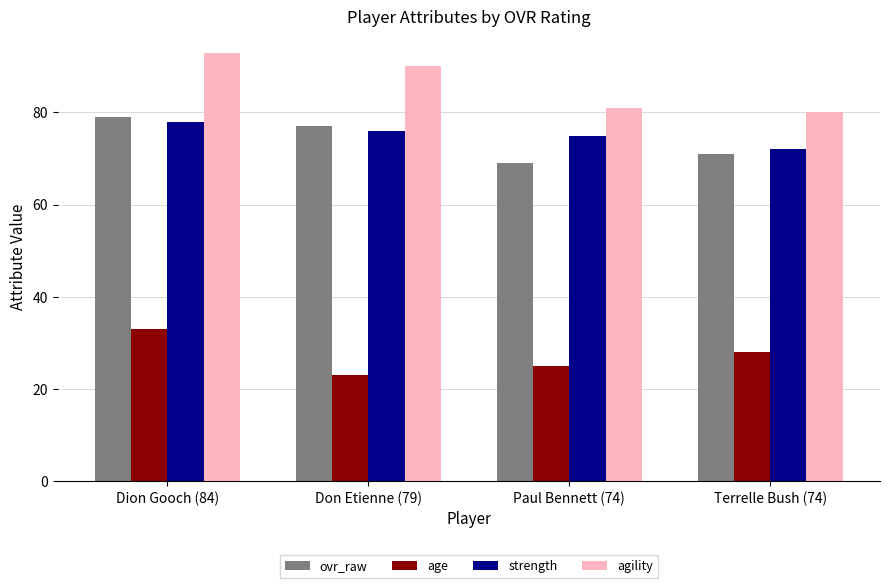

What is the sum of the ovr_raw values at Don Etienne (79) and Terrelle Bush (74)?

148